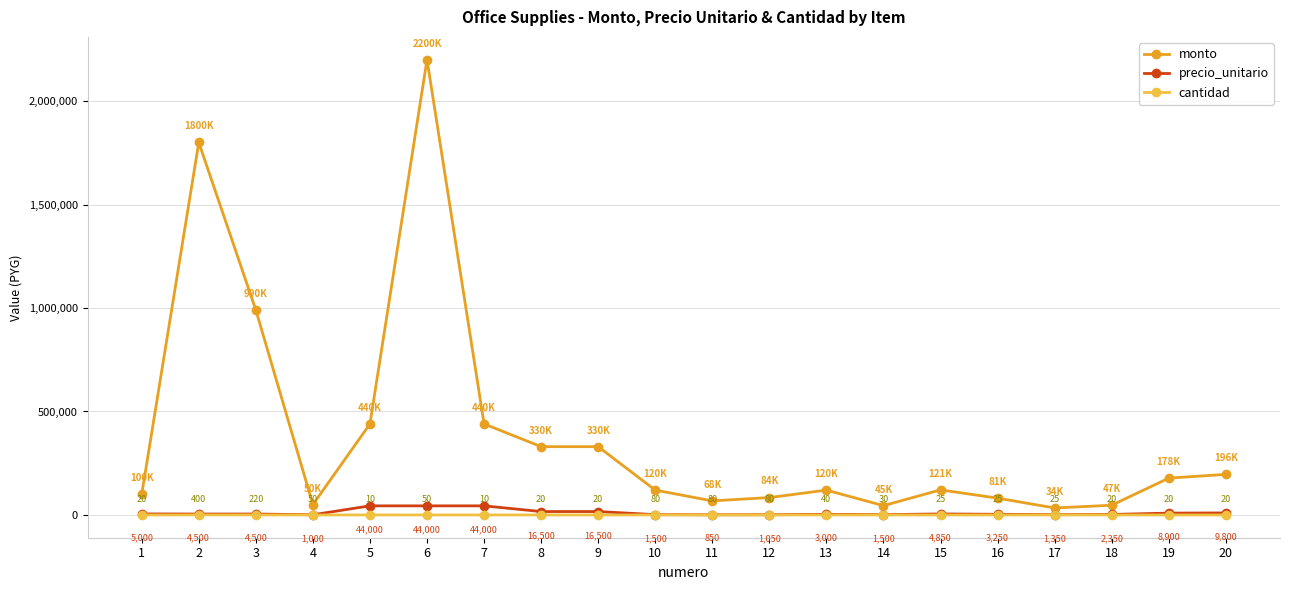

How many series are shown in this chart?

3